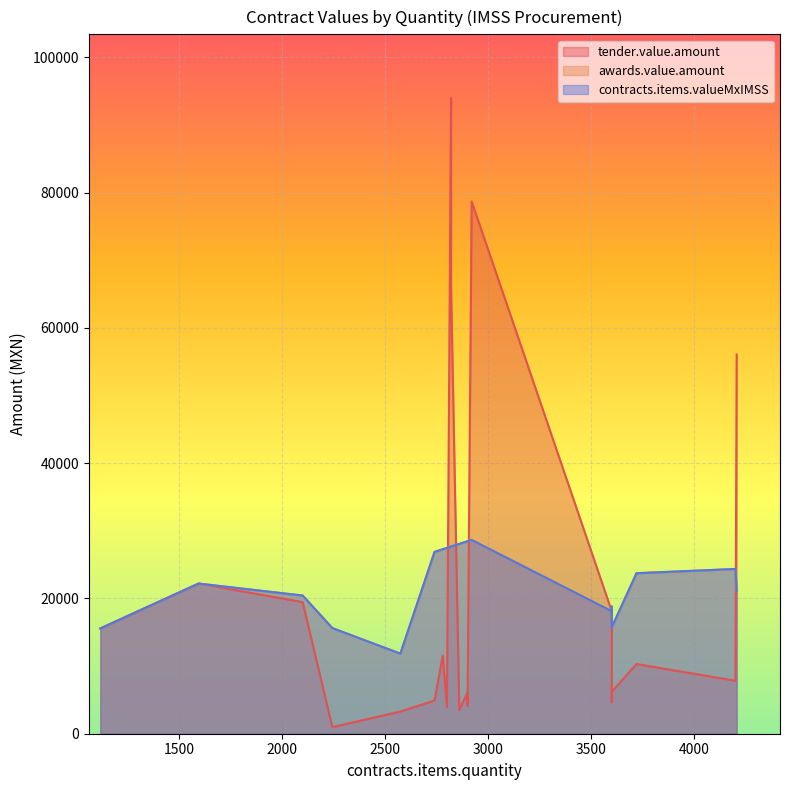

What is the value of the awards.value.amount point at the 15th from the left?

18792.0